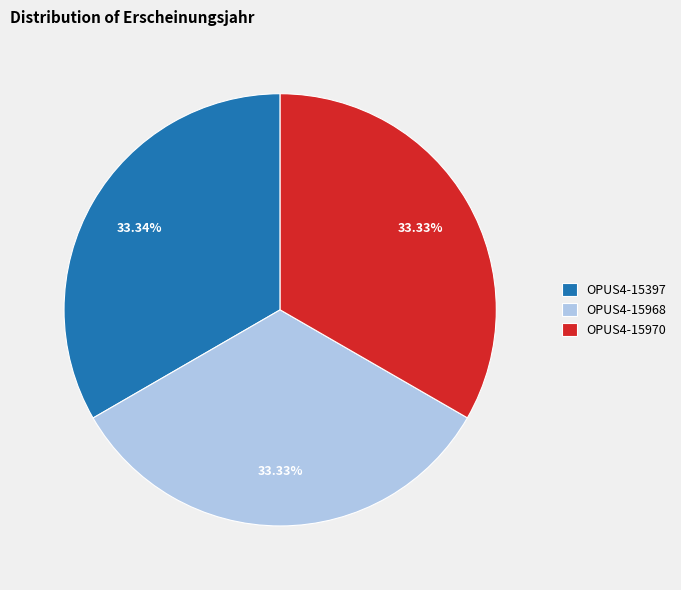

How many slices are in this pie chart?

3